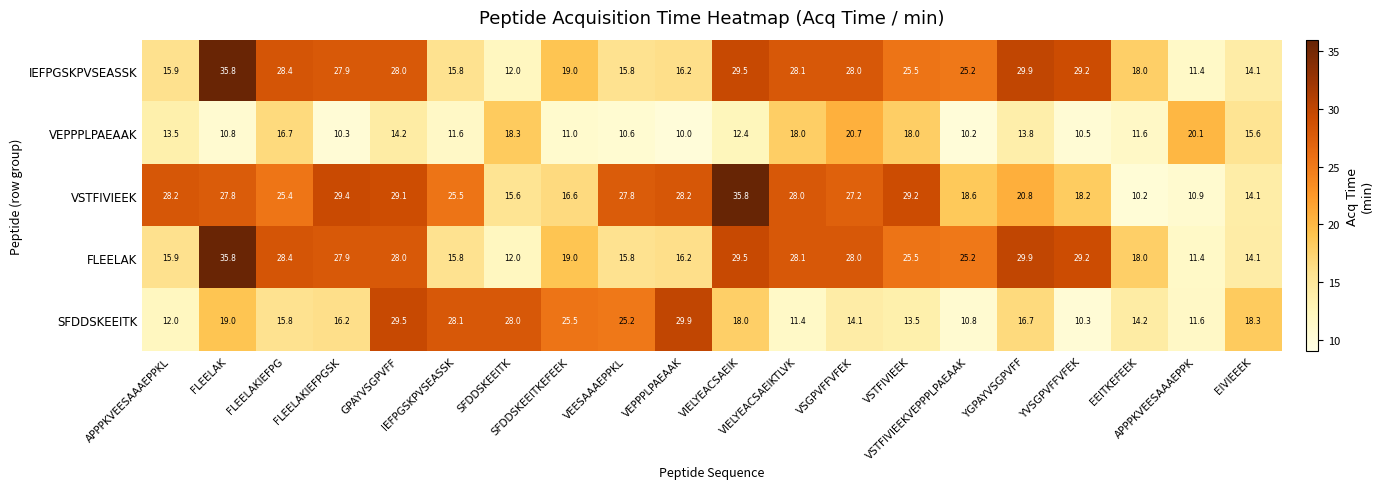

What is the greatest value displayed?

35.8